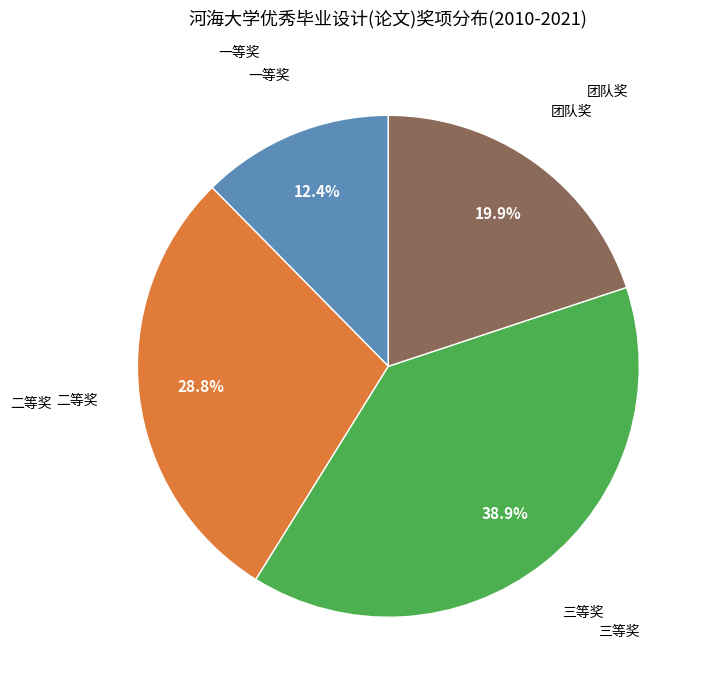

Is there any slice that represents more than half of the pie?

No